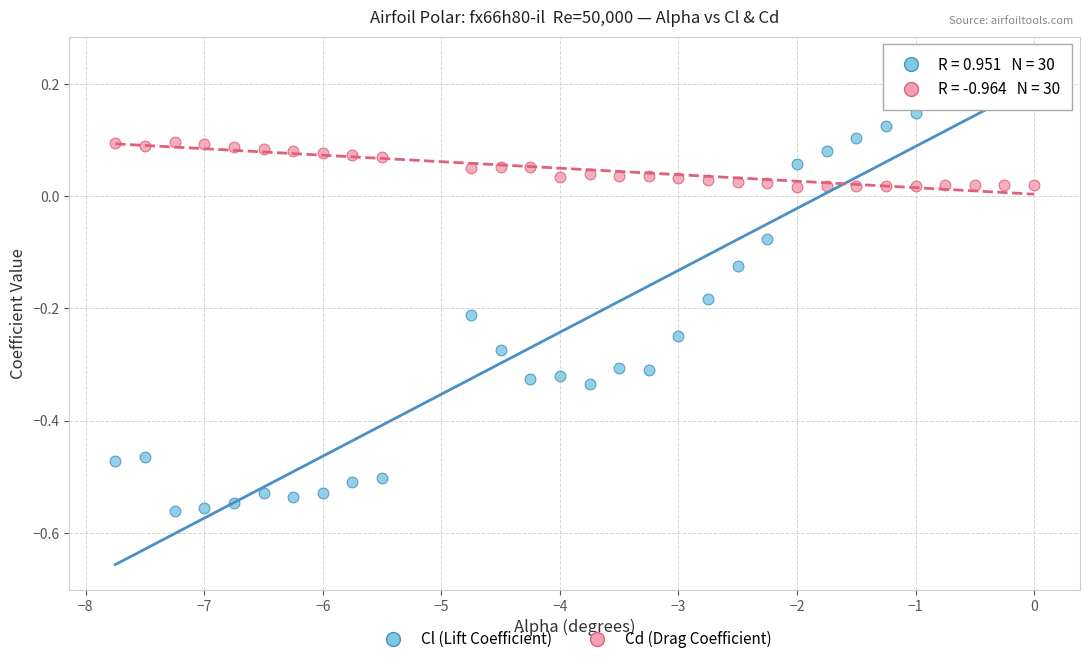

Which series reaches the minimum Y coordinate?

Cl (Lift Coefficient)